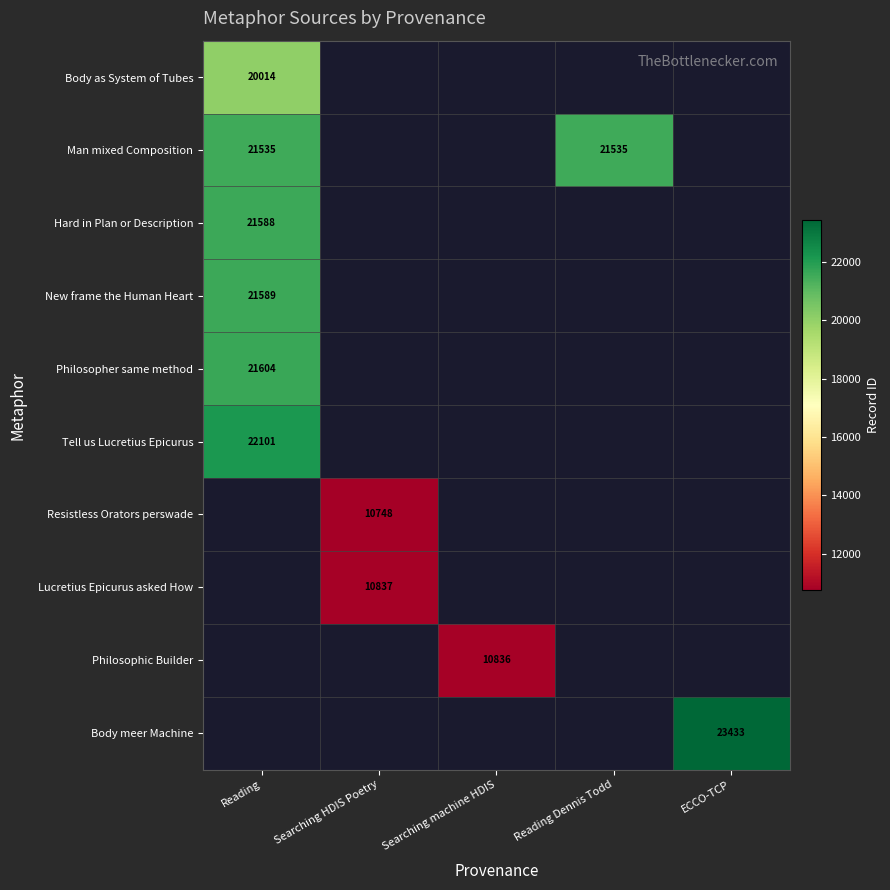

At how many categories does at least one series exceed 22292?

1